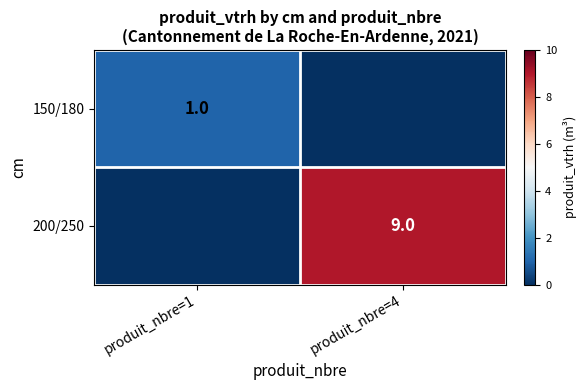

At how many categories does at least one series exceed 2?

1